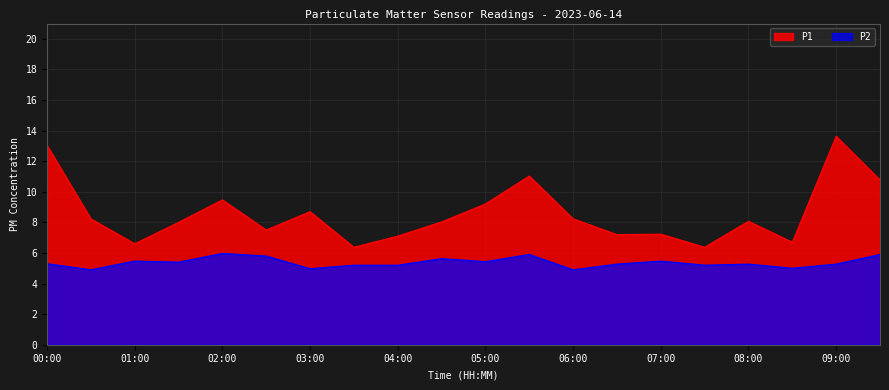

What is the difference between the maximum and minimum values in the P1 series?

7.3